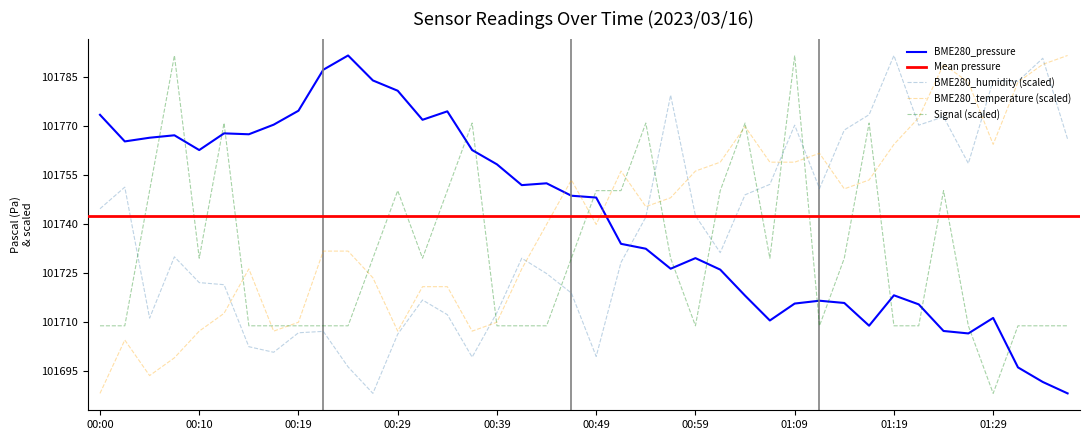

Rank the series at 00:19 from lowest to highest value.

BME280_humidity, Signal, BME280_temperature, BME280_pressure